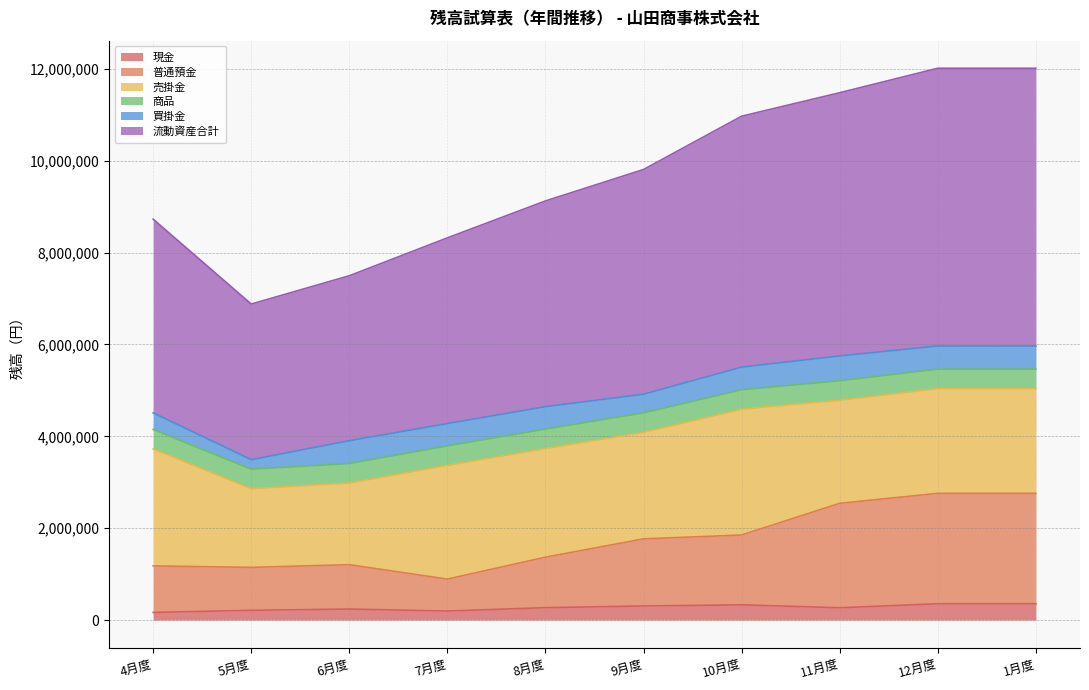

What is the label of the 10th point from the right?

4月度